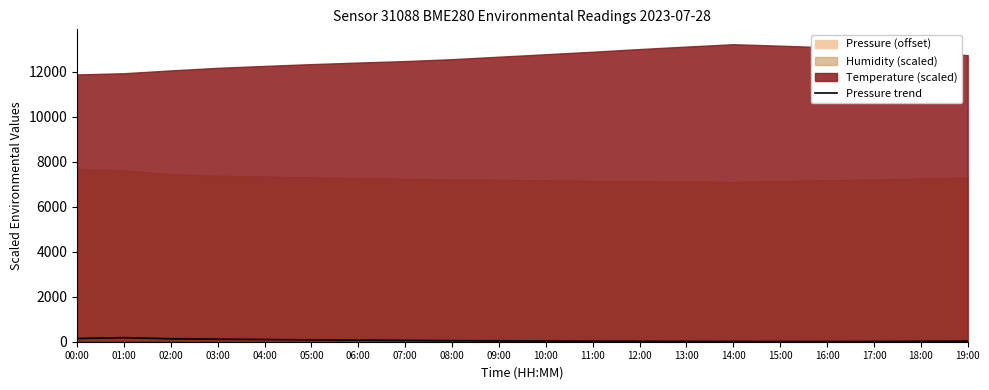

At which label is the value closest to 94?

04:00